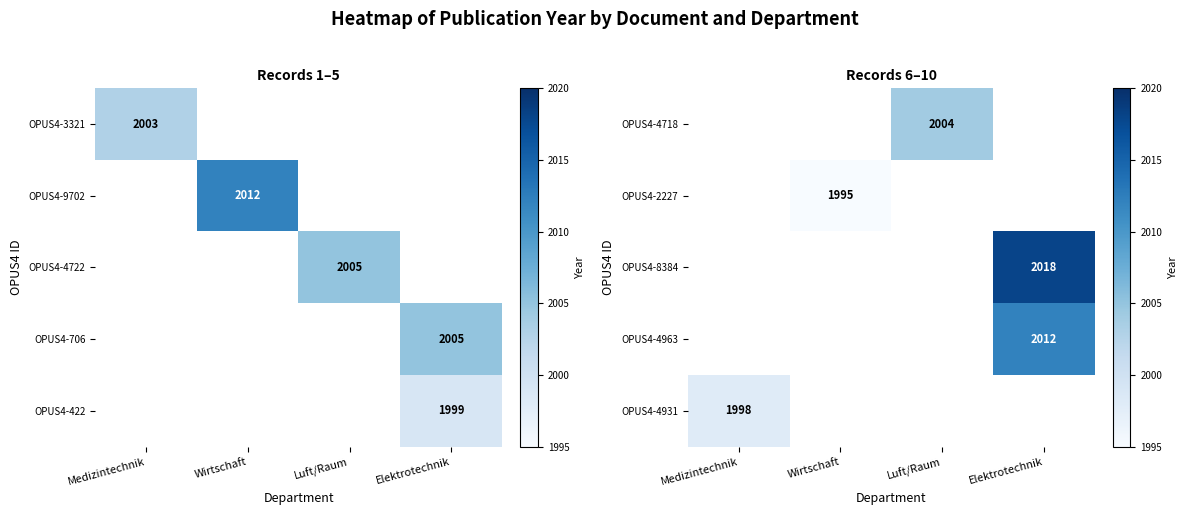

How many distinct data groups are displayed?

5